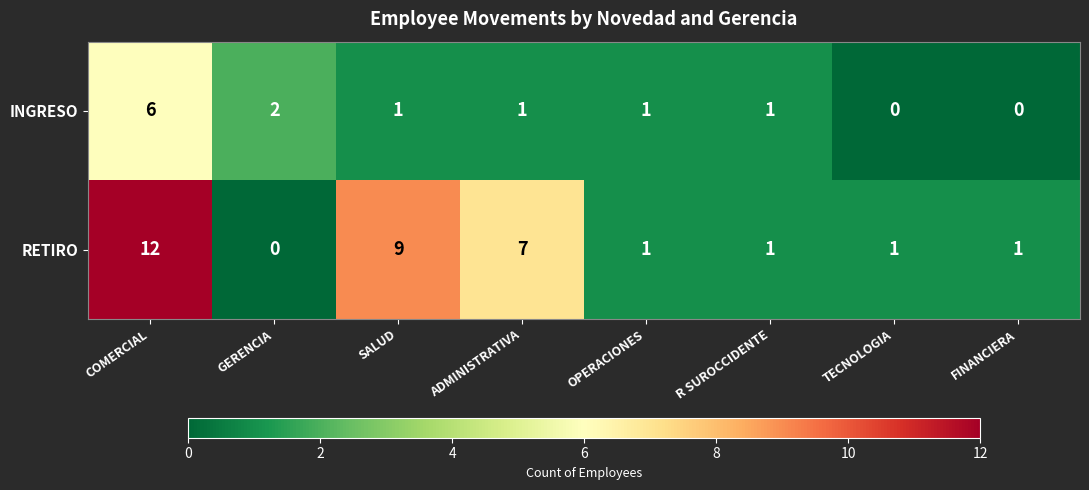

The value of INGRESO at FINANCIERA is 0. True or false?

True